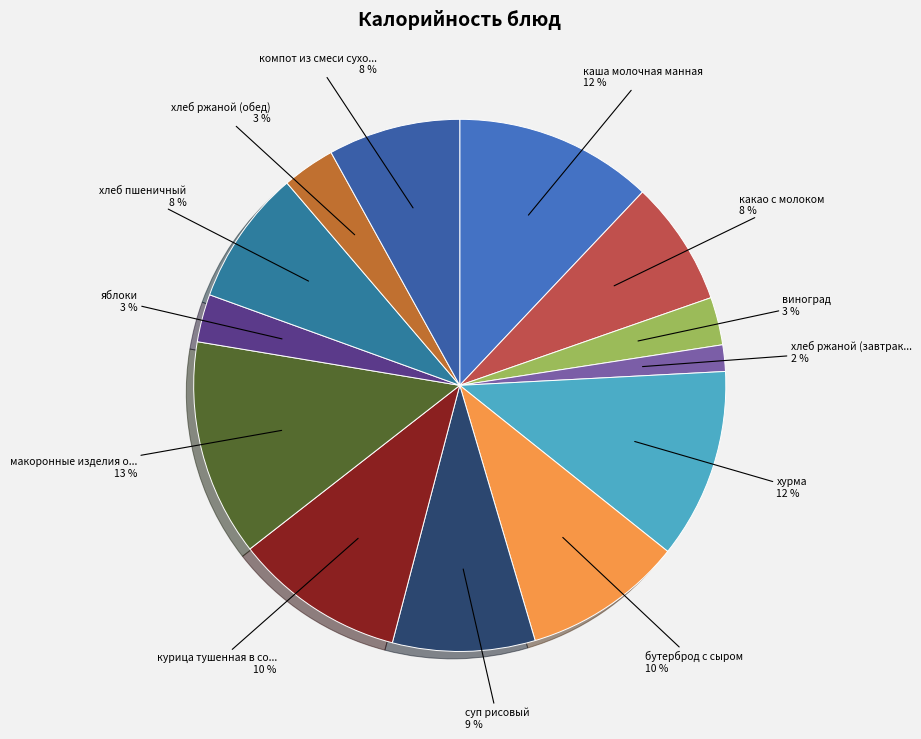

How many segments does this pie chart have?

13